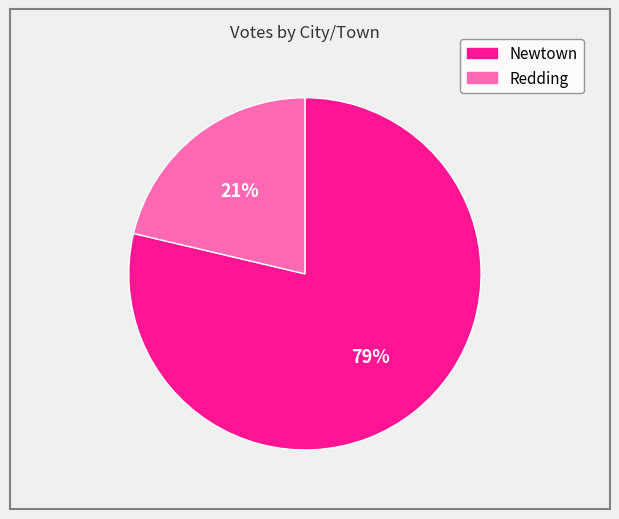

What is the smallest slice in the pie chart?

Redding